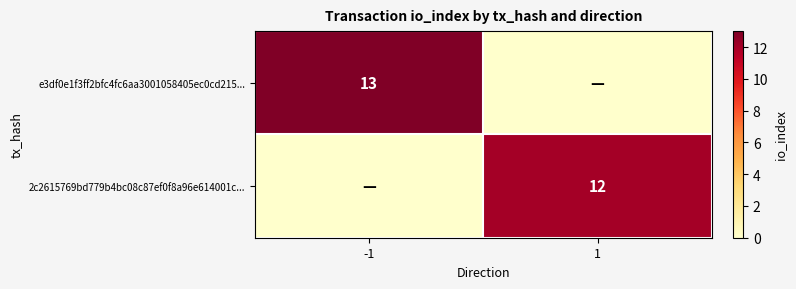

True or false: 2c2615769bd779b4bc08c87ef0f8a96e614001c... has a value of 12 at 1.

True